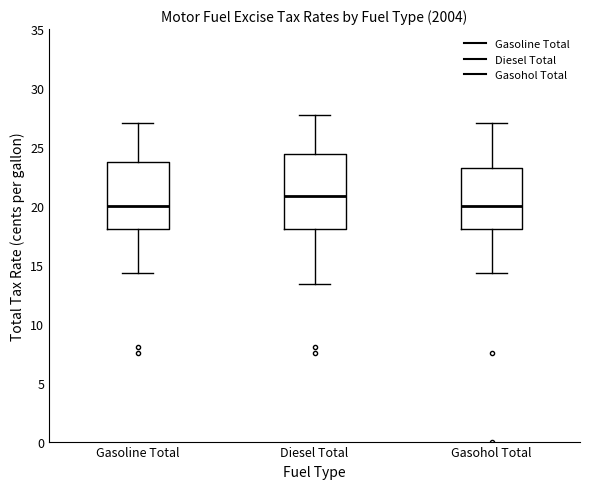

Reading left to right, read every box against the y-axis: the position of its median line, the range the box covers, and the ends of its whiskers. The values are not printed on the chart, so give them approximately, as read against the axis.

Gasoline Total: median 20.0, box 18.0 to 24.0, whiskers 14.5 to 27.0
Diesel Total: median 21.0, box 18.0 to 24.5, whiskers 13.5 to 28.0
Gasohol Total: median 20.0, box 18.0 to 23.5, whiskers 14.5 to 27.0